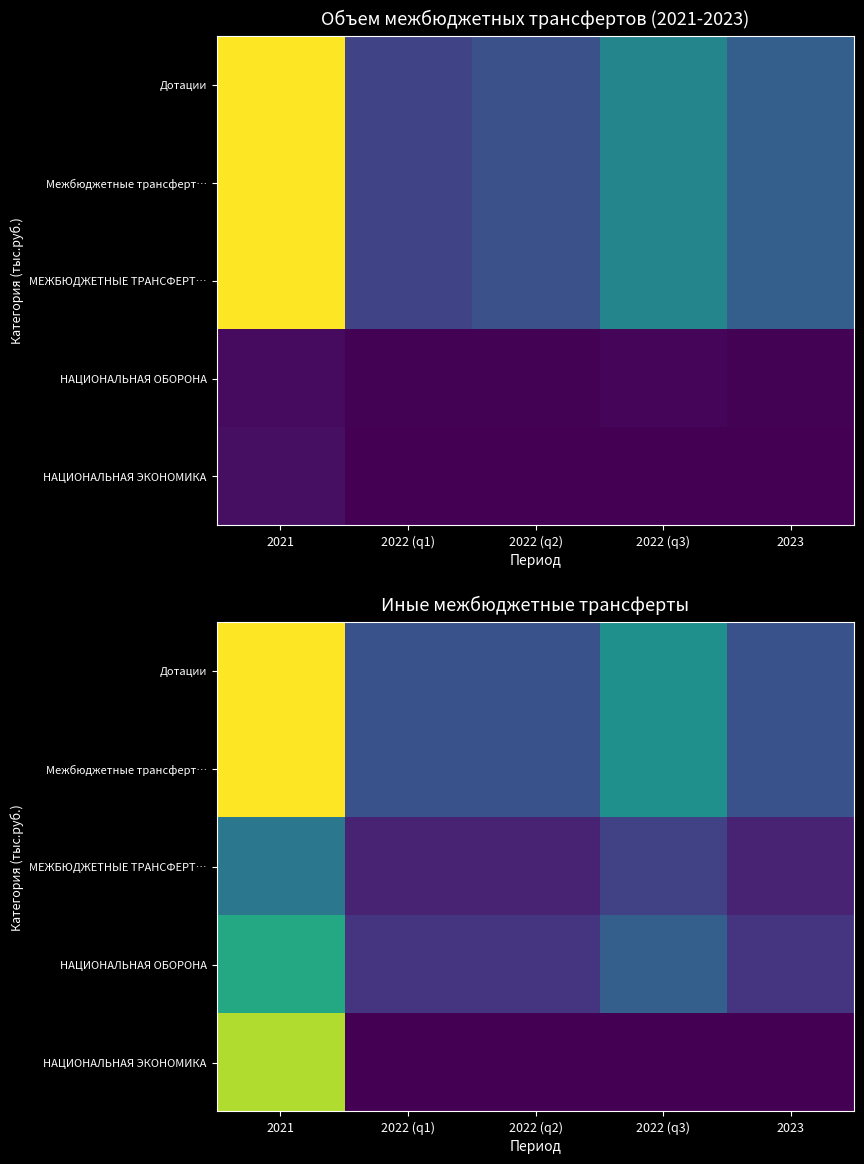

At how many categories does at least one series exceed 938?

1